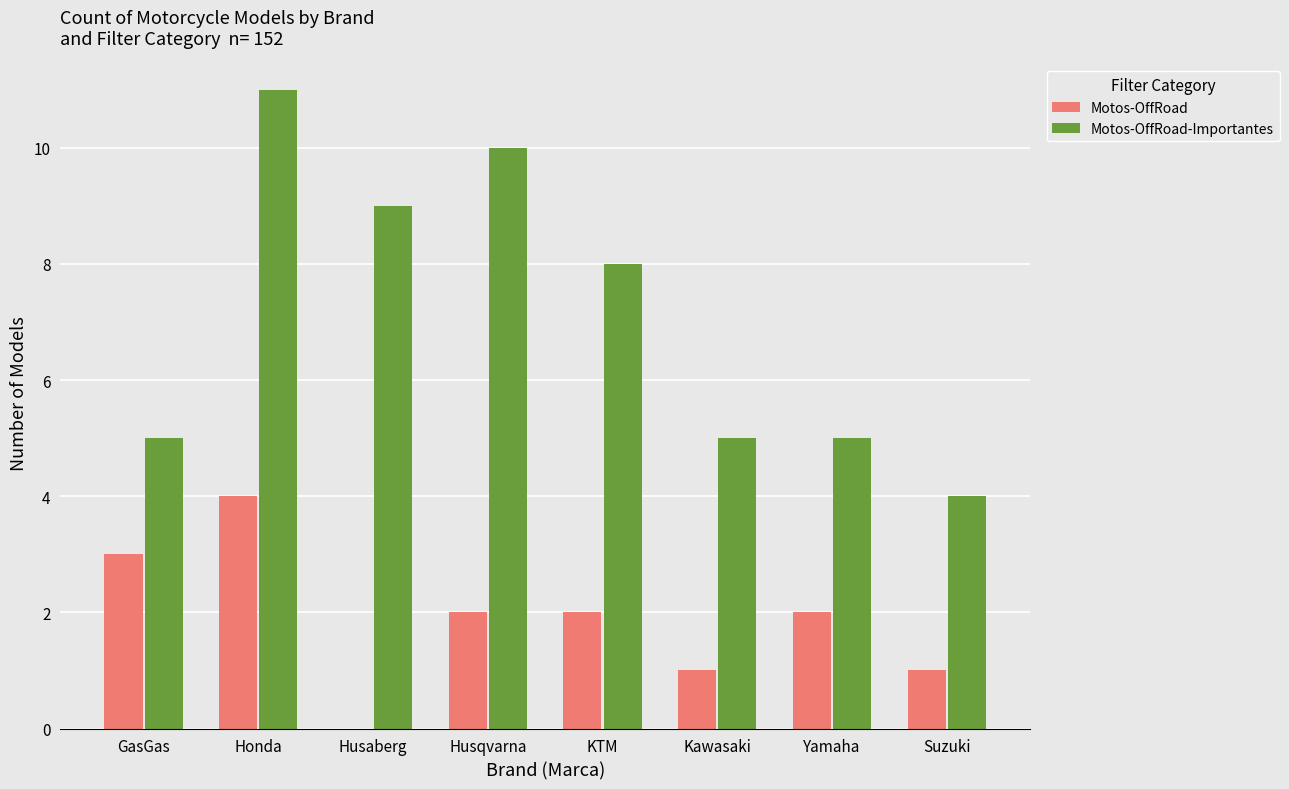

What is the approximate value of Motos-OffRoad-Importantes at Kawasaki?

5